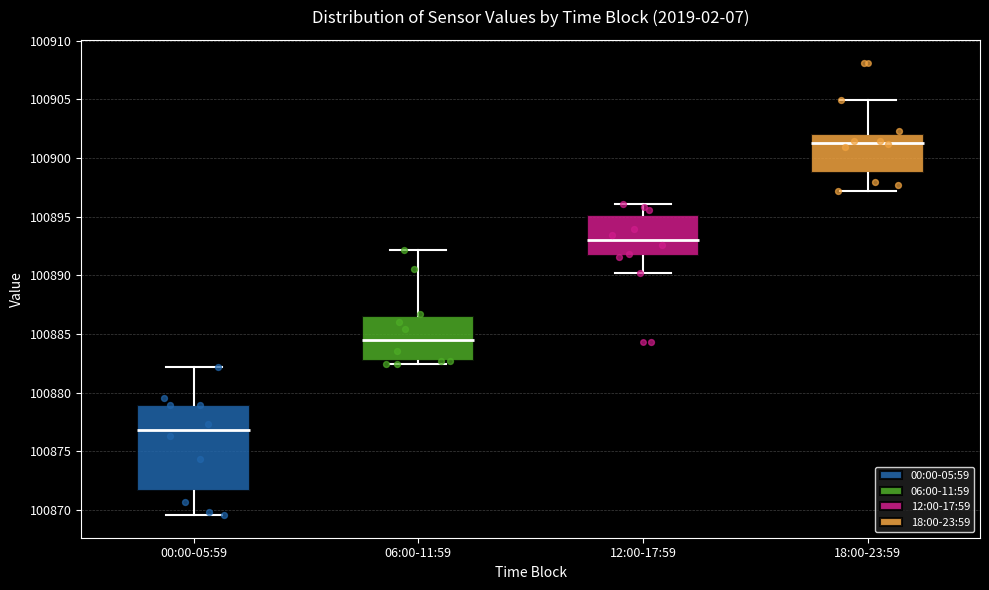

Reading left to right, transcribe this box plot: for each box, give where its median line is, the range the box spans, and where its two whiskers end, as read against the y-axis. The values are not printed on the chart, so give them approximately, as read against the axis.

00:00-05:59: median 100877.0, box 100871.5 to 100879.0, whiskers 100869.5 to 100882.0
06:00-11:59: median 100884.5, box 100882.5 to 100886.5, whiskers 100882.5 (just below the box's lower edge) to 100892.0
12:00-17:59: median 100893.0, box 100891.5 to 100895.0, whiskers 100890.0 to 100896.0
18:00-23:59: median 100901.5, box 100898.5 to 100902.0, whiskers 100897.0 to 100905.0